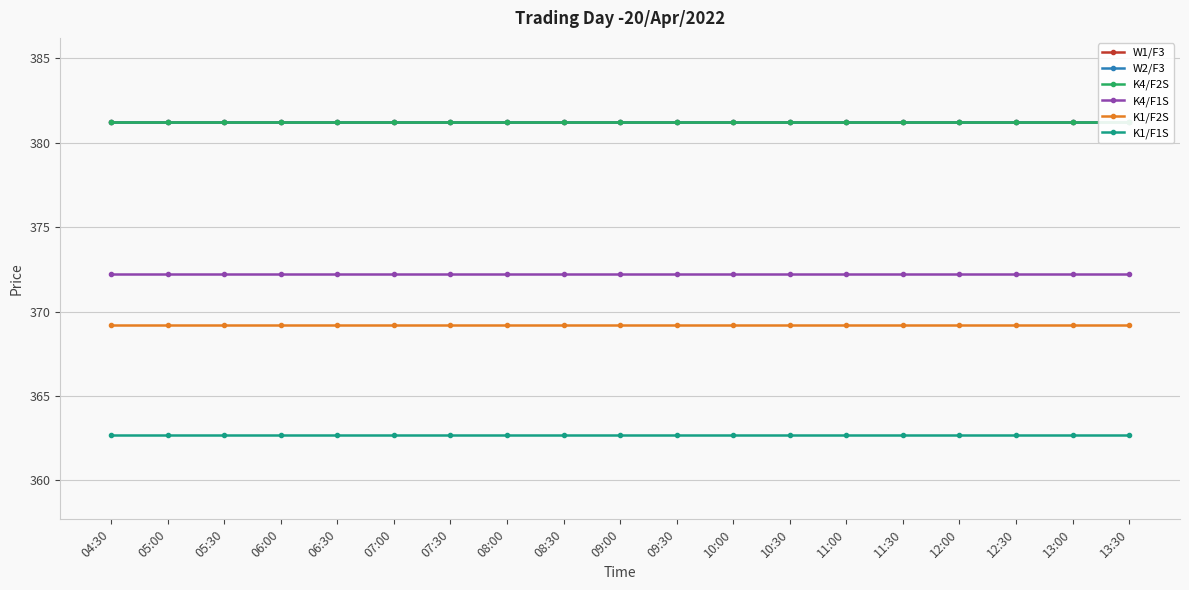

How many lines are shown in the chart?

6